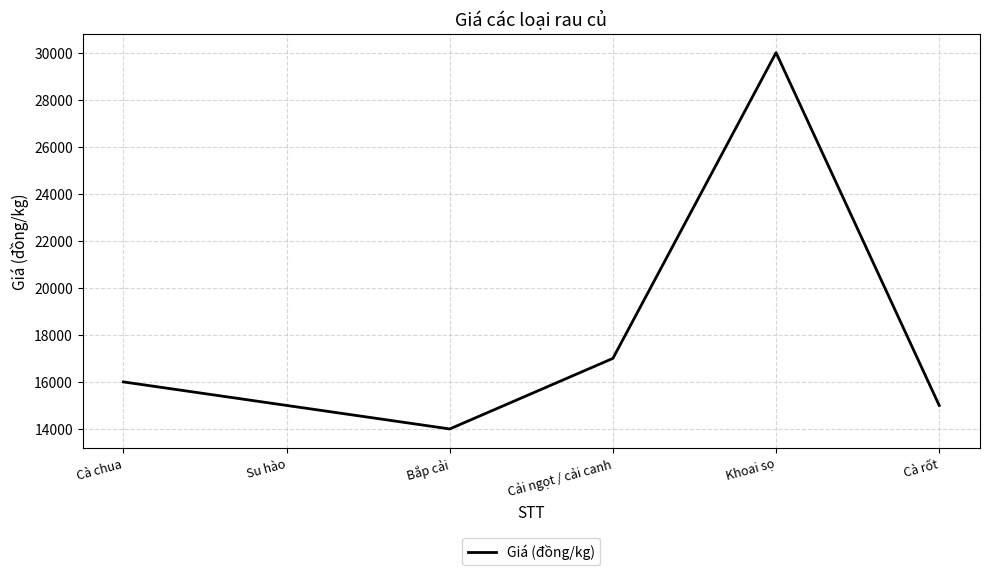

How many lines are shown in the chart?

1